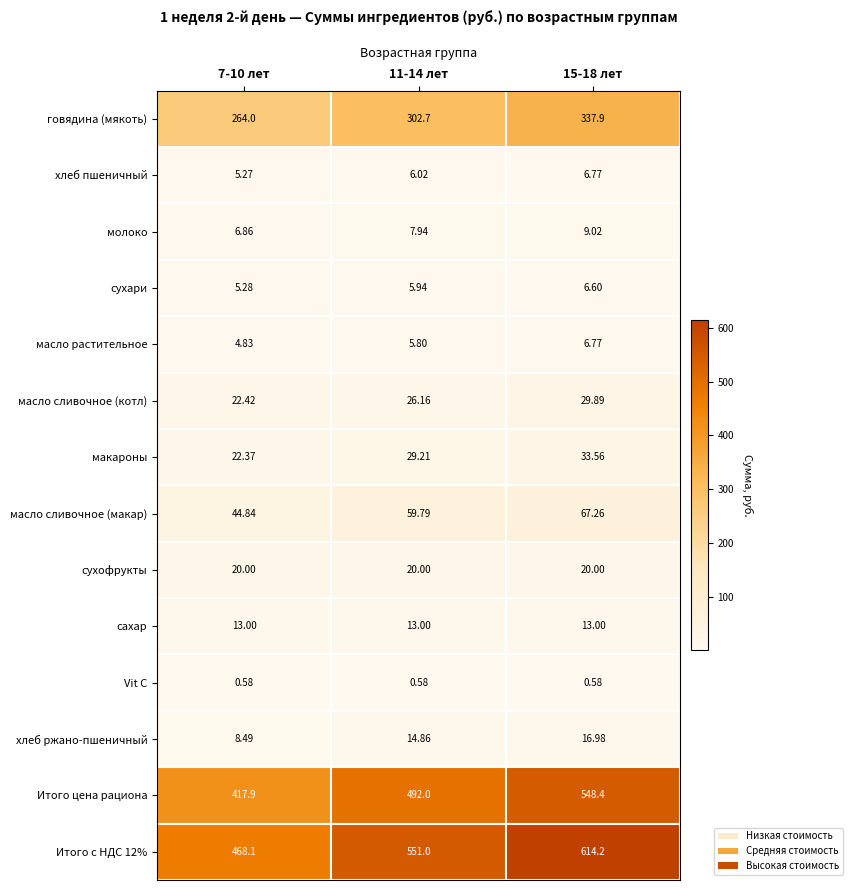

Is the value of масло растительное at 7-10 лет greater than the value of Итого с НДС 12% at 15-18 лет?

No